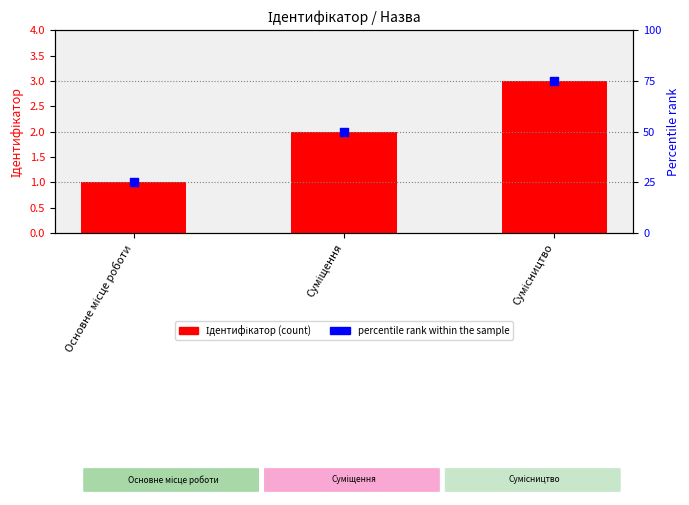

What are all the series names shown in the legend?

Ідентифікатор, percentile rank within the sample